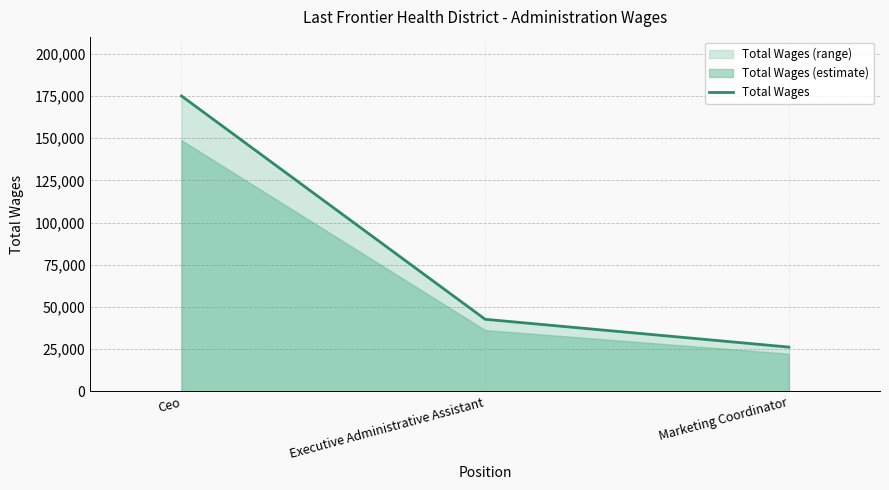

How many values exceed 42656?

1